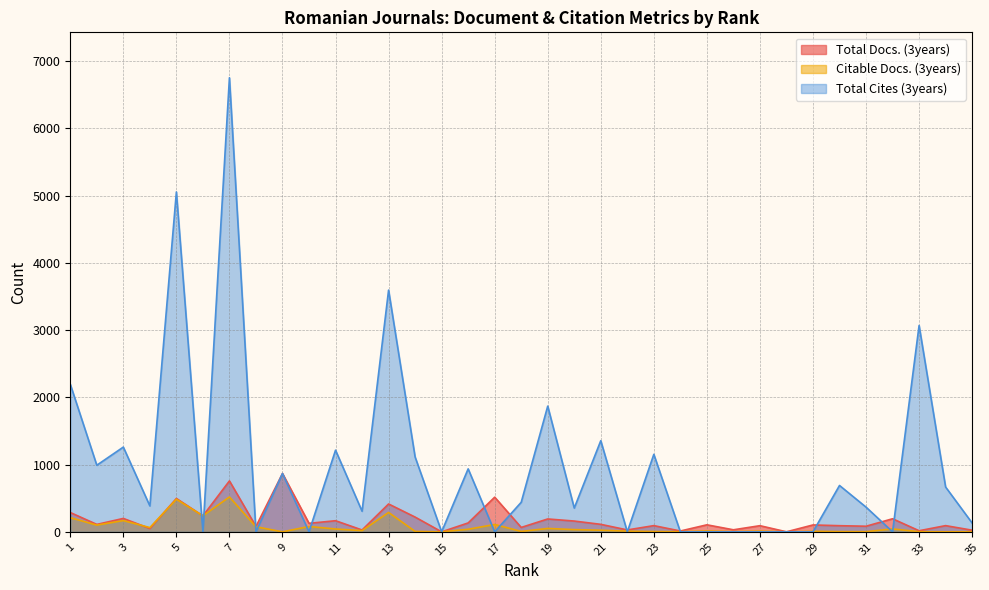

Reading left to right, list all the values displayed in this chart.

Total Docs. (3years): 1=287	2=110	3=199	4=49	5=496	6=237	7=757	8=80	9=867	10=126	11=165	12=27	13=414	14=219	15=0	16=132	17=515	18=65	19=191	20=160	21=111	22=28	23=92	24=12	25=104	26=30	27=91	28=0	29=102	30=91	31=83	32=194	33=16	34=92	35=24
Citable Docs. (3years): 1=210	2=100	3=167	4=63	5=484	6=238	7=518	8=75	9=0	10=79	11=42	12=18	13=288	14=6	15=0	16=38	17=109	18=6	19=50	20=33	21=24	22=10	23=4	24=2	25=12	26=3	27=10	28=0	29=8	30=3	31=2	32=43	33=2	34=0	35=1
Total Cites (3years): 1=2195	2=990	3=1260	4=385	5=5054	6=0	7=6752	8=0	9=867	10=0	11=1214	12=306	13=3594	14=1113	15=0	16=936	17=0	18=439	19=1869	20=353	21=1355	22=0	23=1152	24=0	25=0	26=0	27=0	28=0	29=0	30=689	31=367	32=0	33=3068	34=666	35=131